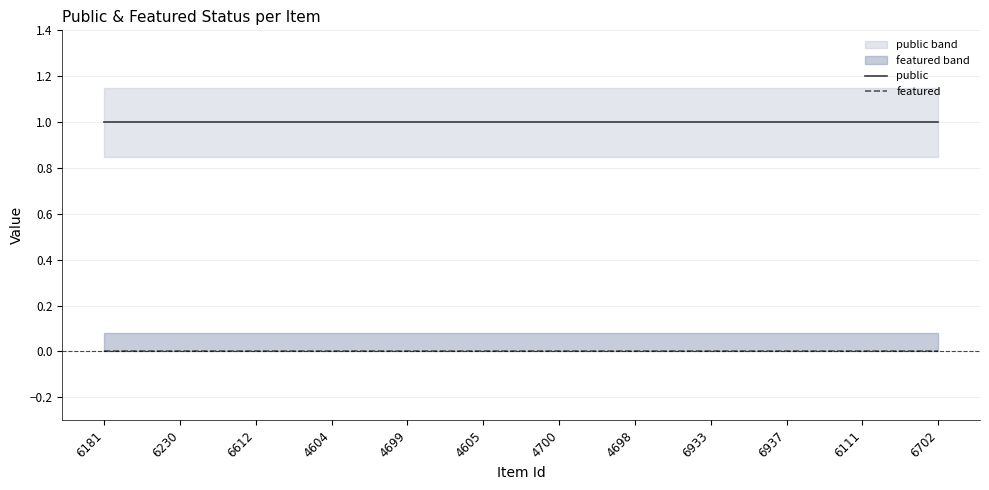

At which label does public reach its peak?

6181